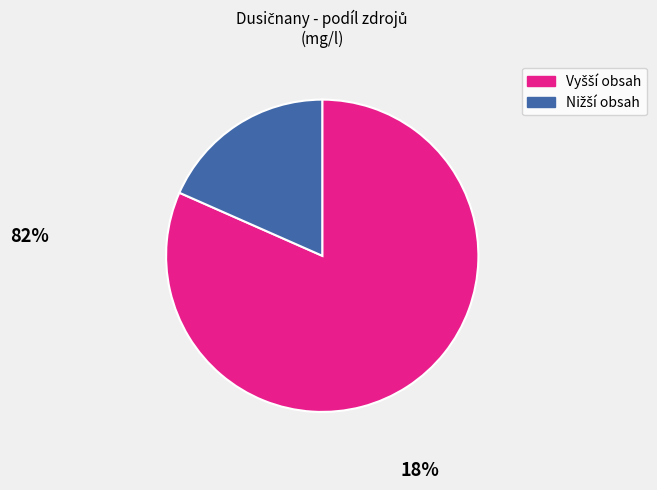

Is there a majority slice in this chart?

Yes